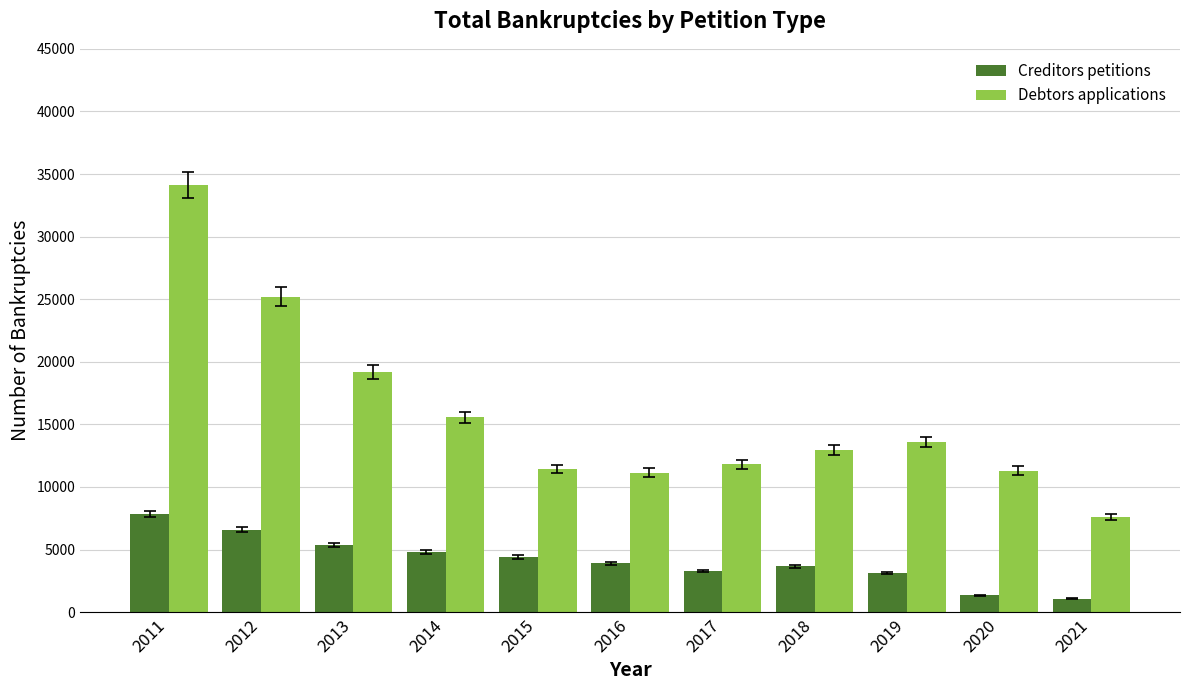

What is the difference between the maximum and minimum values in the Debtors applications series?

26495